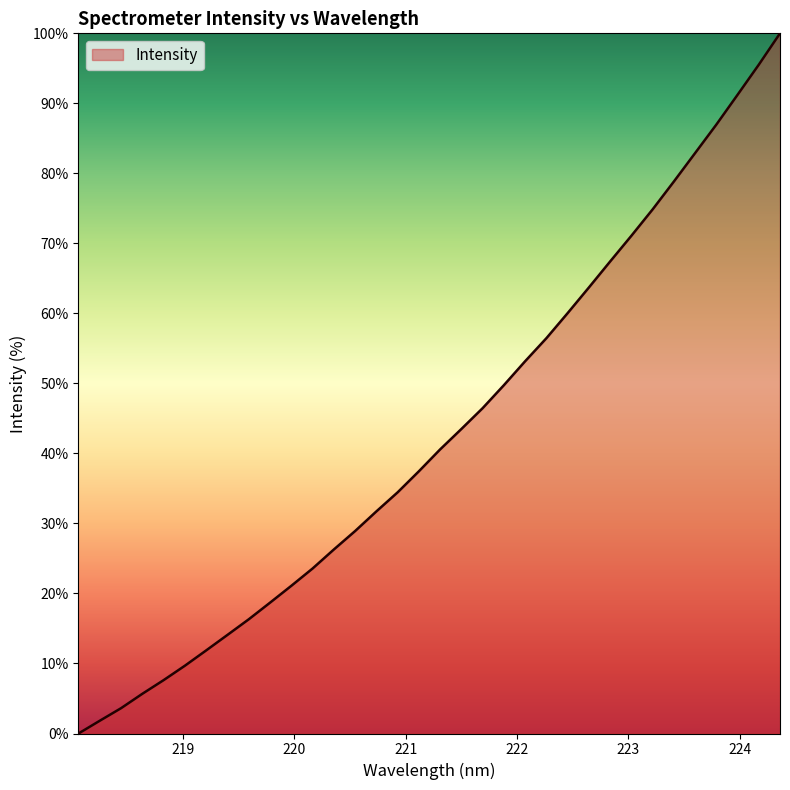

What is the difference between the maximum and minimum values?

100.0